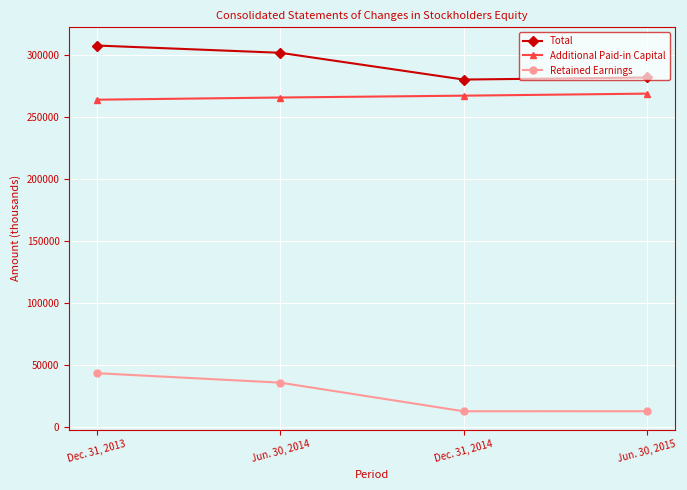

True or false: Retained Earnings has a value of 71945 at Dec. 31, 2013.

False